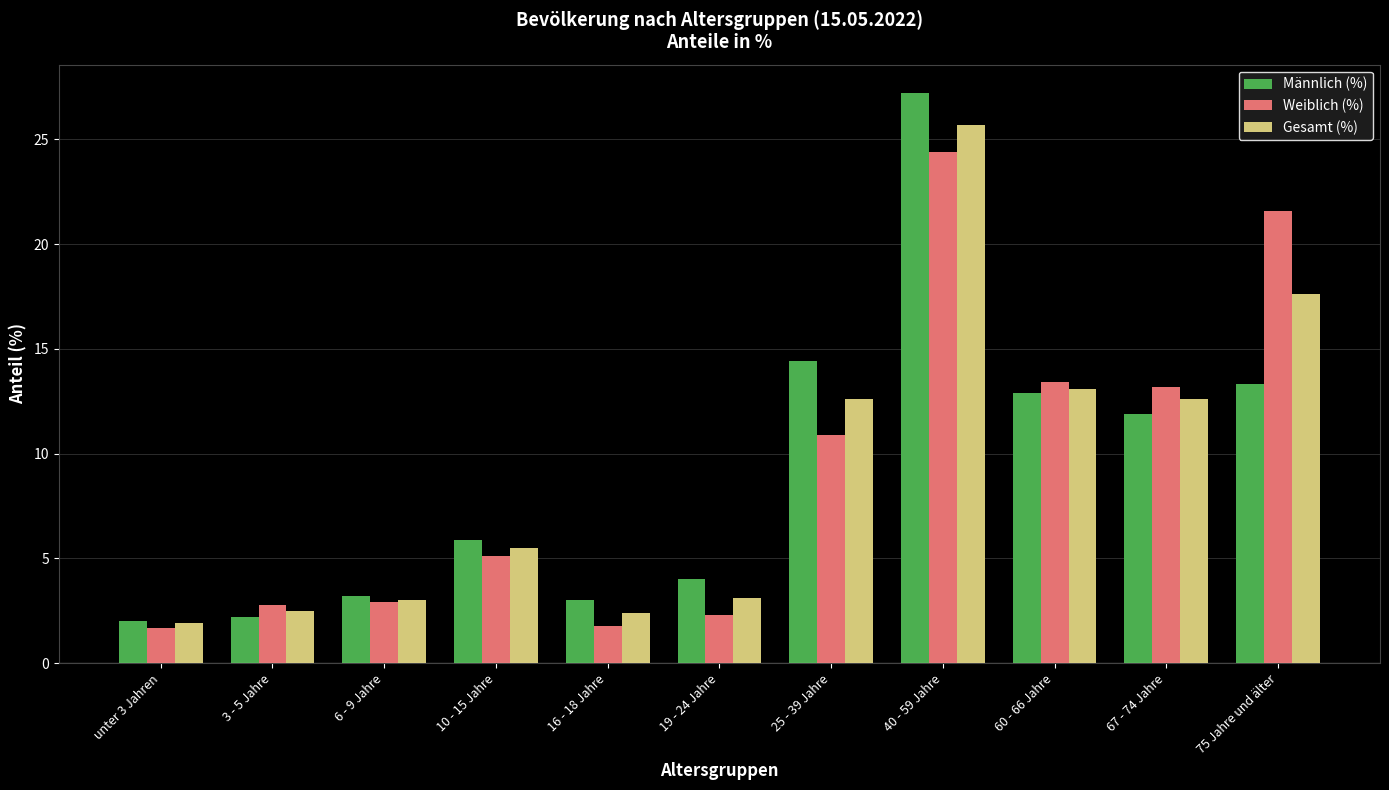

What is the spread (max minus min) of values at 25 - 39 Jahre?

3.5